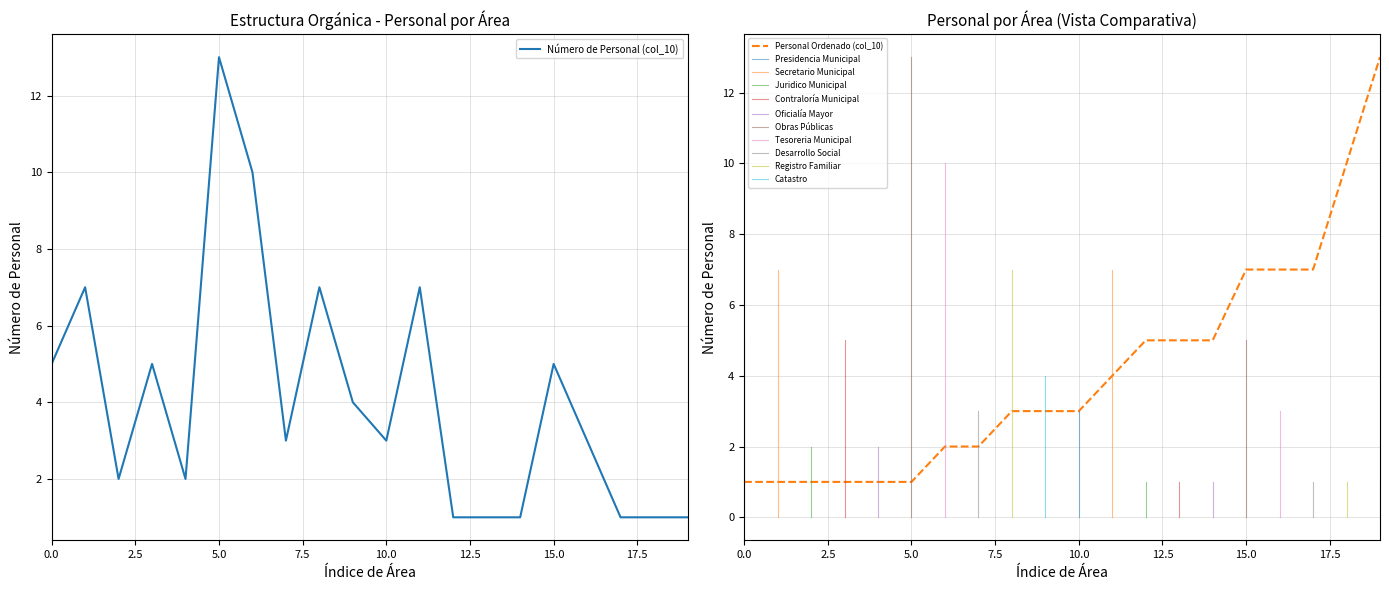

How many lines are shown in the chart?

1